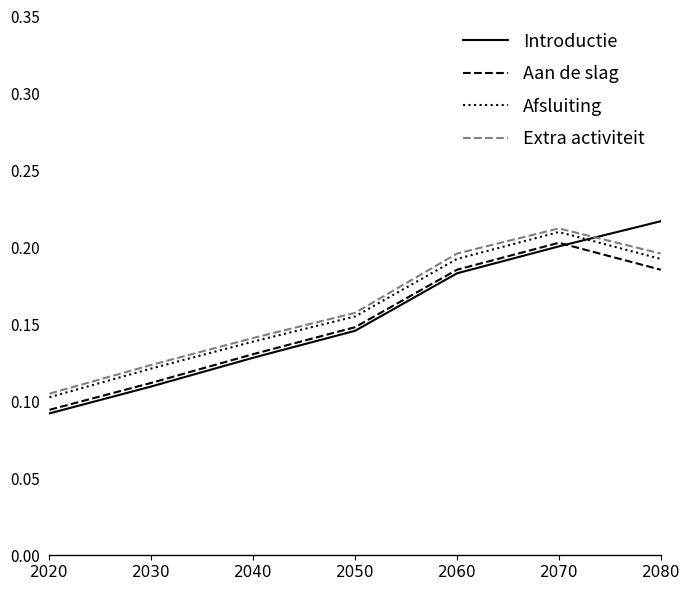

Which series ends up on top after the final intersection of Aan de slag and Introductie?

Introductie